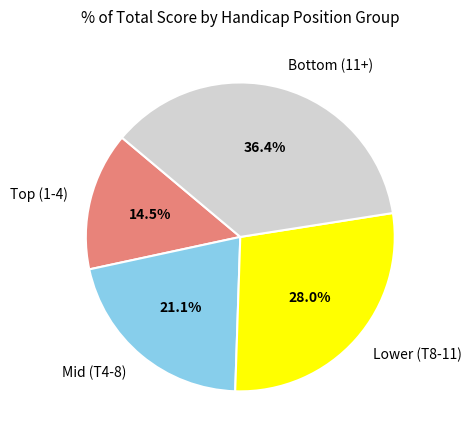

Is there a majority slice in this chart?

No